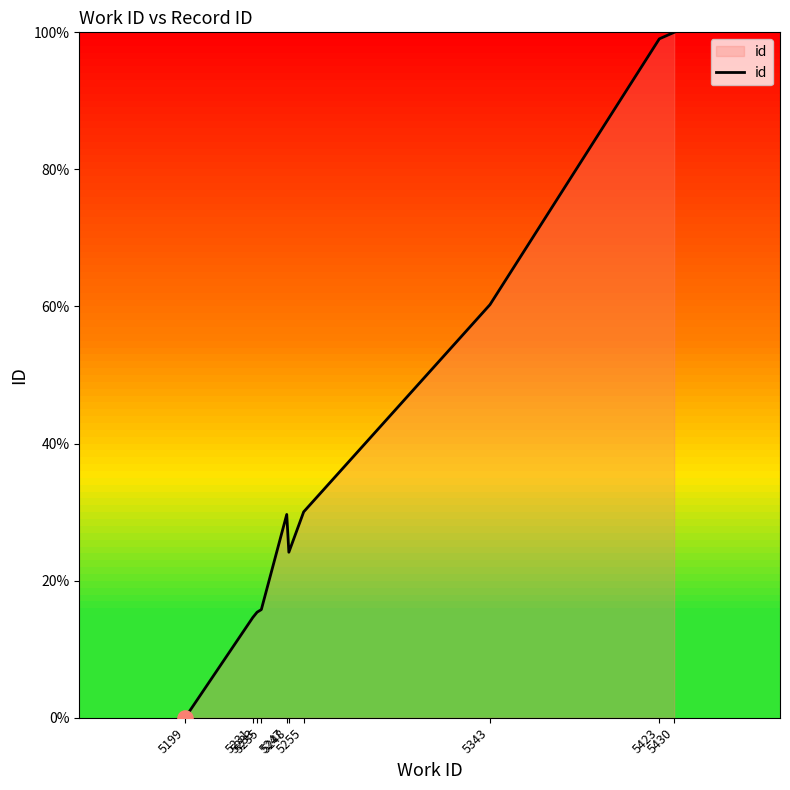

What is the change in value from 5247 to 5248?

-5.5